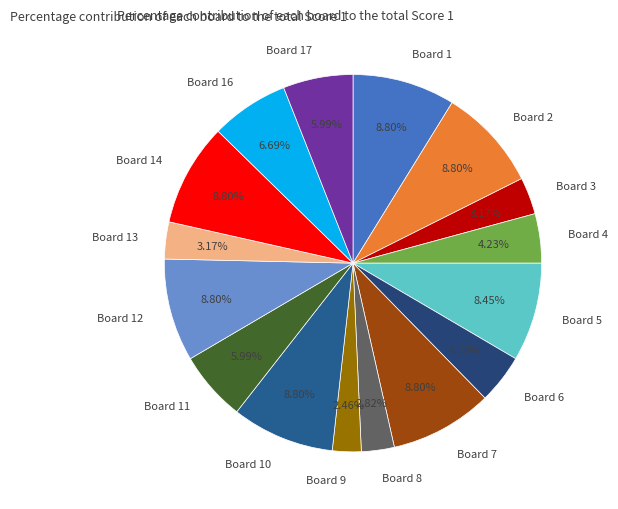

Approximately how many times larger is the value at Board 17 compared to Board 2?

0.7